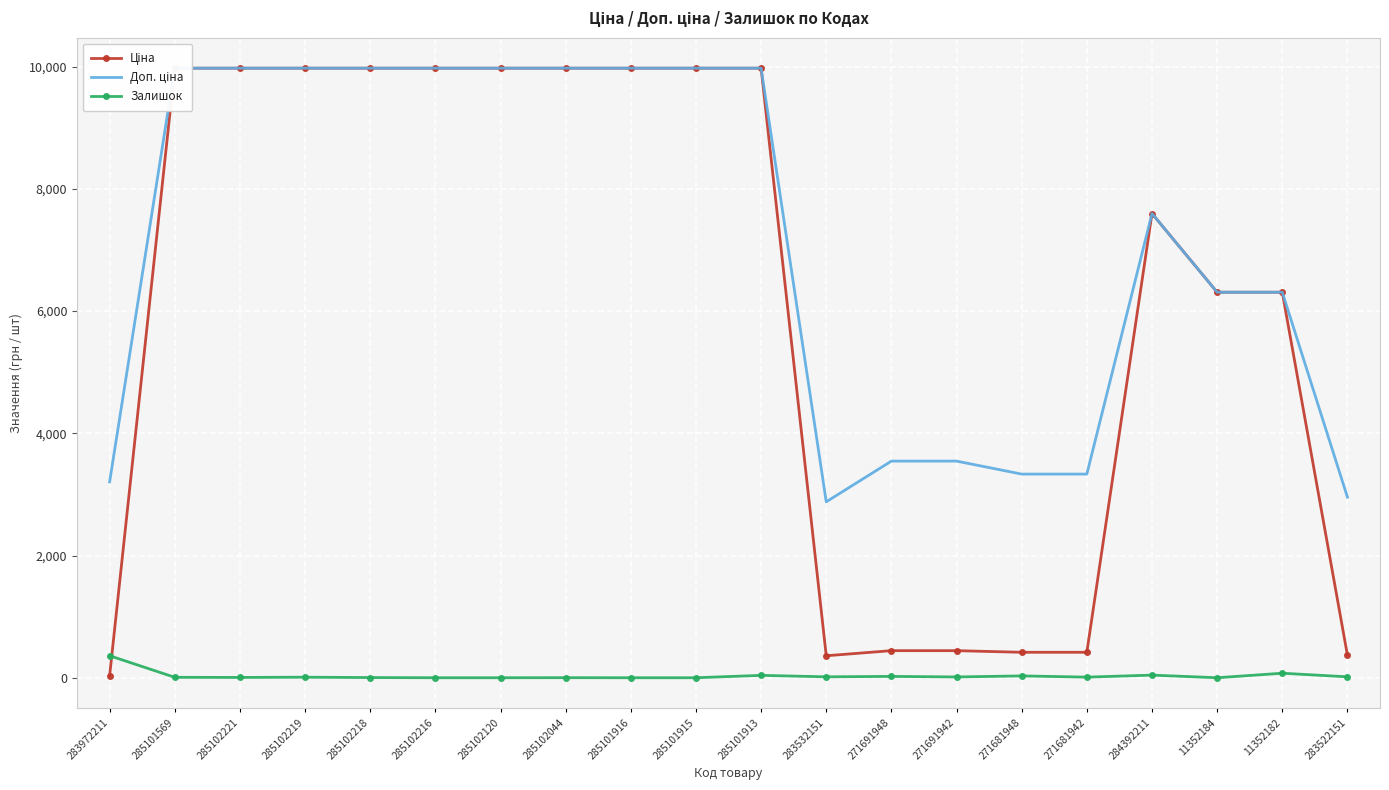

What is the label of the 6th point from the right?

271681948